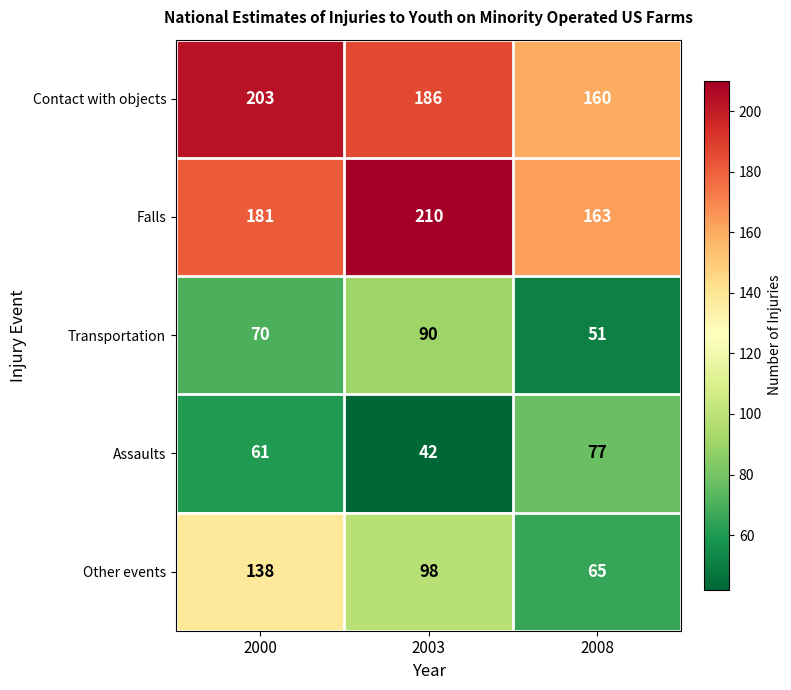

Is the value of Assaults at 2003 greater than the value of Transportation at 2000?

No